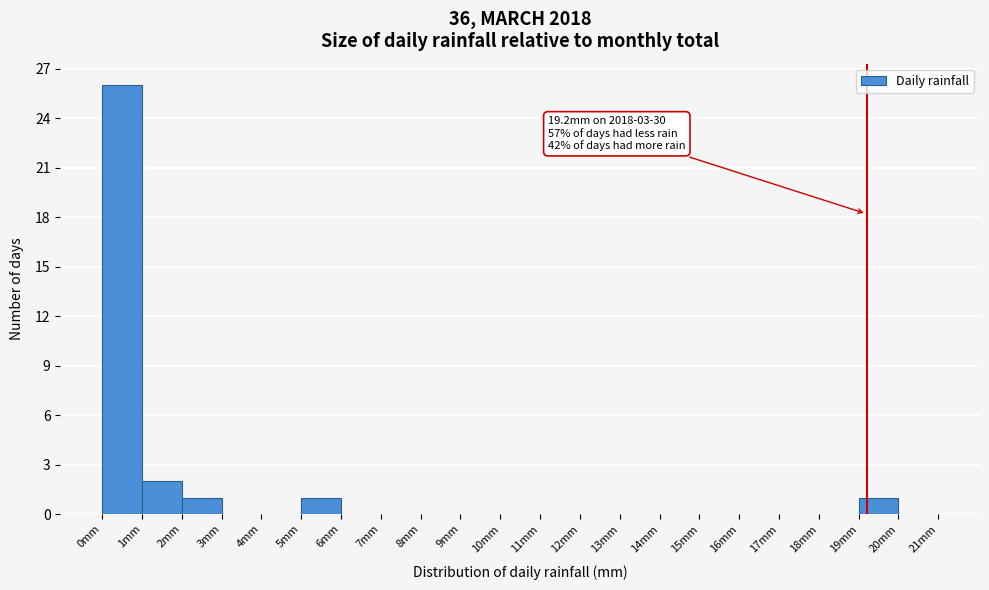

Over which range of the x-axis is the bar tallest?

0 to 1